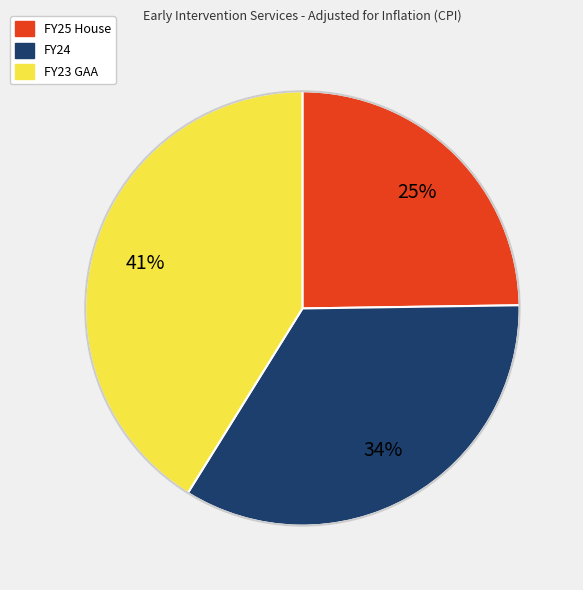

How many segments does this pie chart have?

3